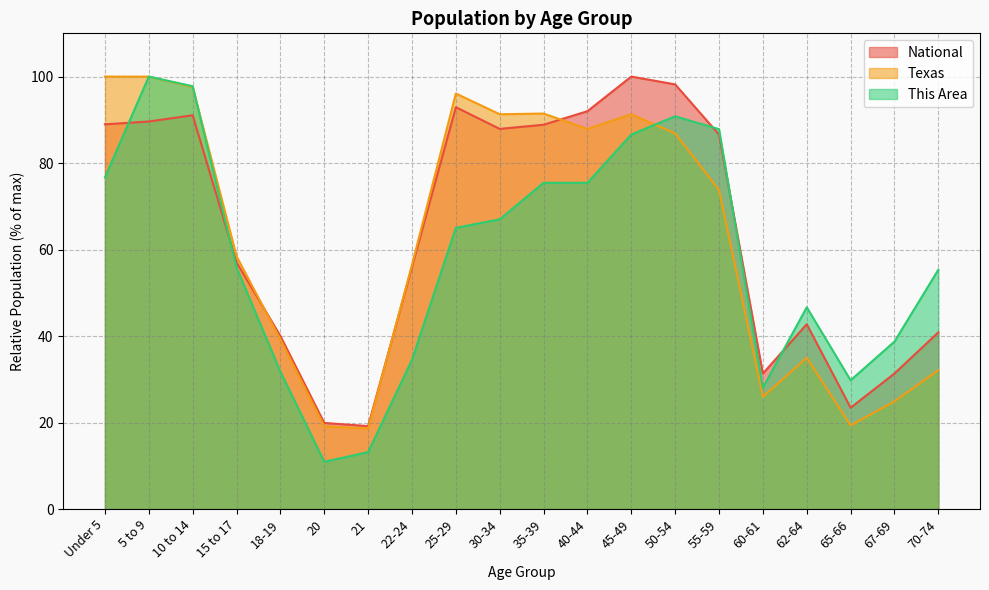

True or false: This Area has more than 2 points higher than both neighbors.

True